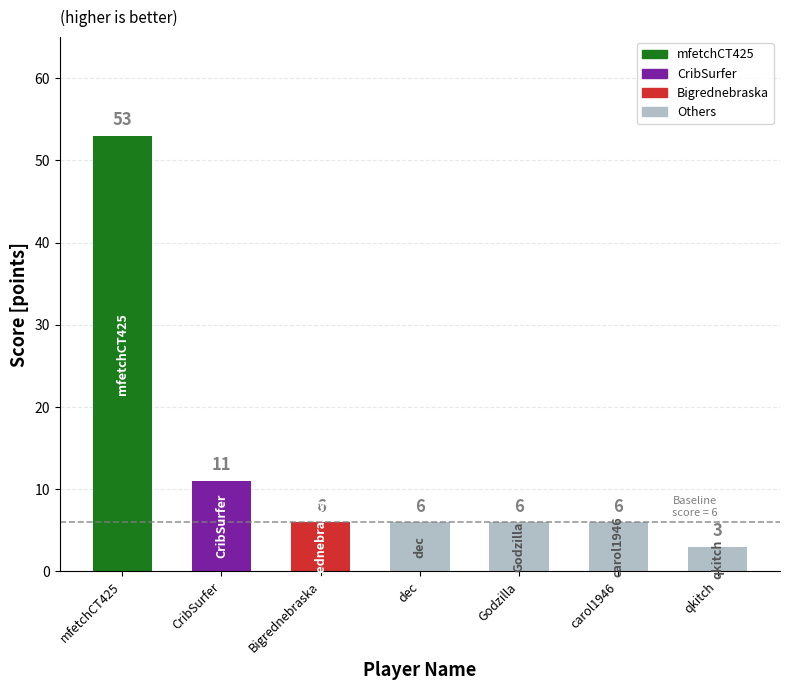

What is the maximum value shown in the chart?

53